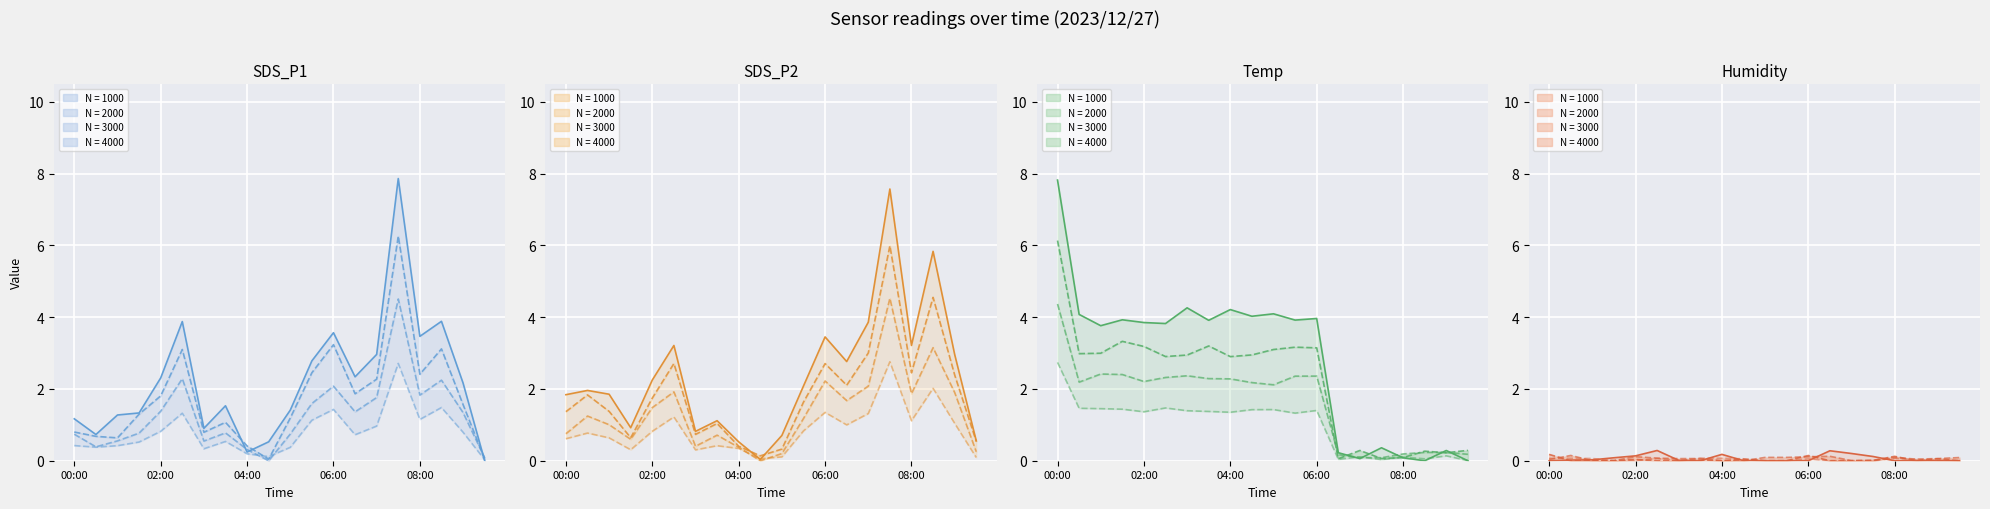

At which label does Temp reach its minimum?

09:30